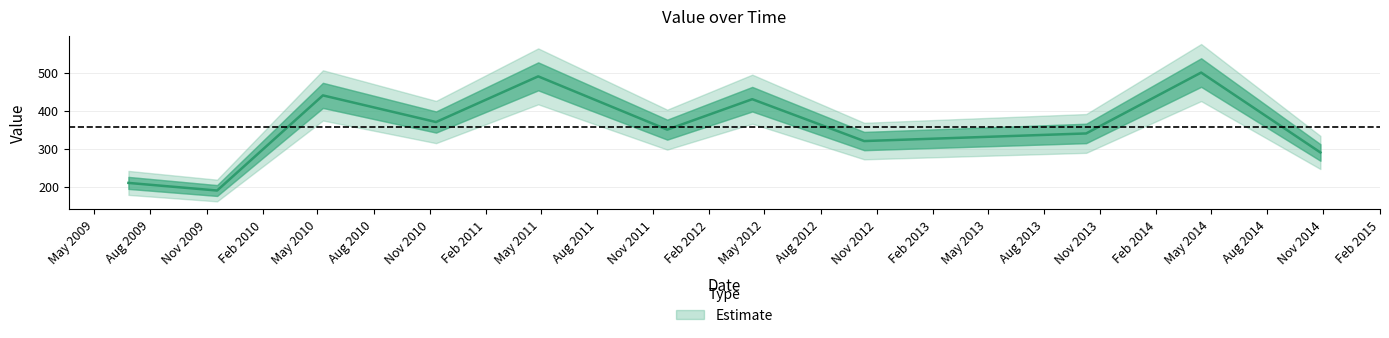

Which label corresponds to the smallest value in the chart?

2009-11-18